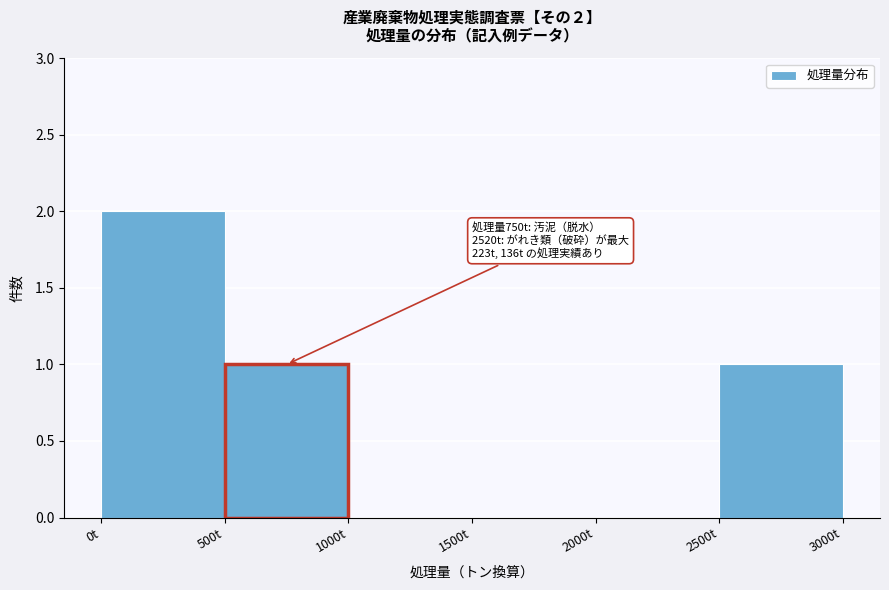

Over which range of the x-axis is the bar tallest?

0 to 500